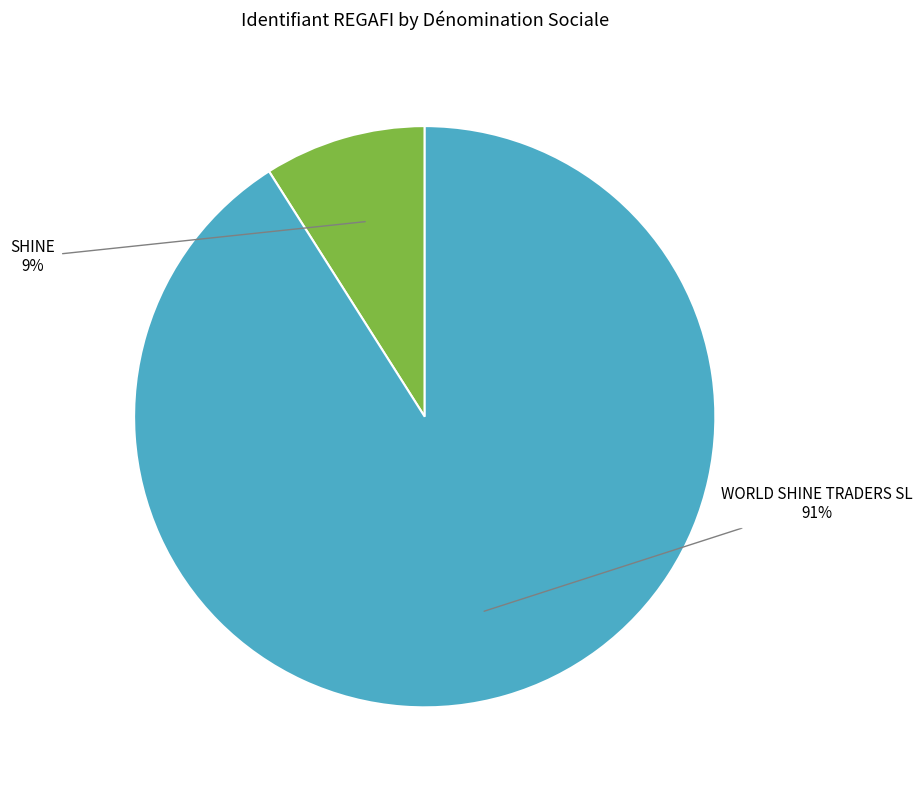

Which slice is the largest?

WORLD SHINE TRADERS SL